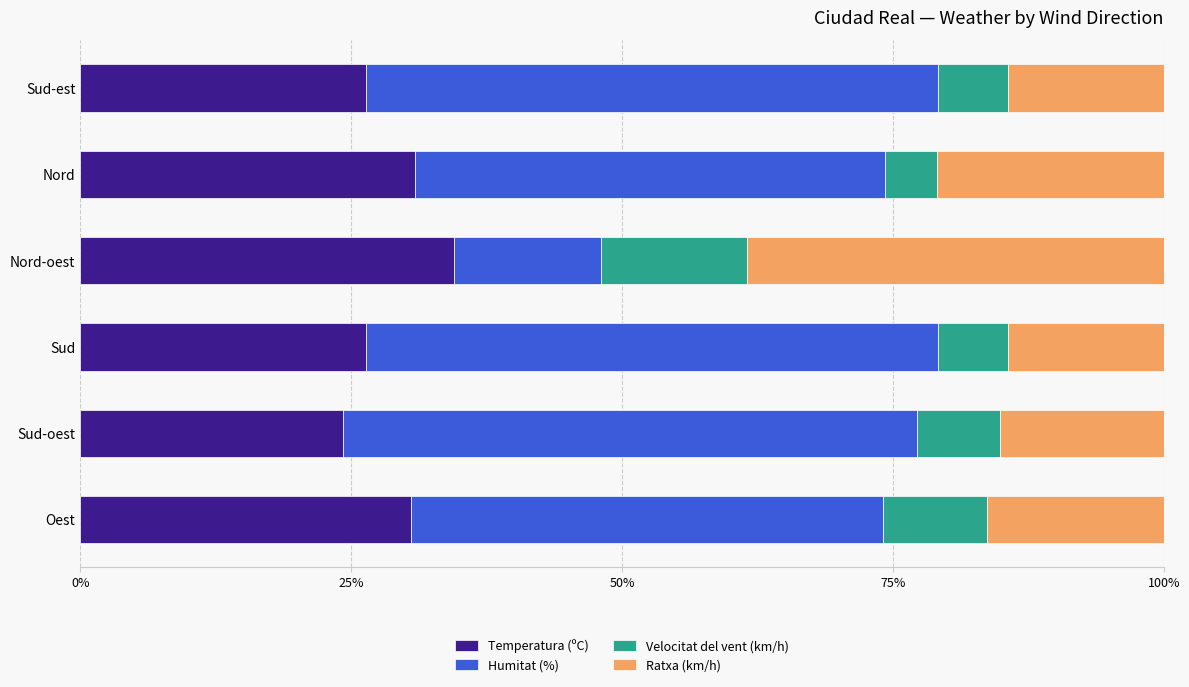

What is the total value across all series at Nord?

100.0